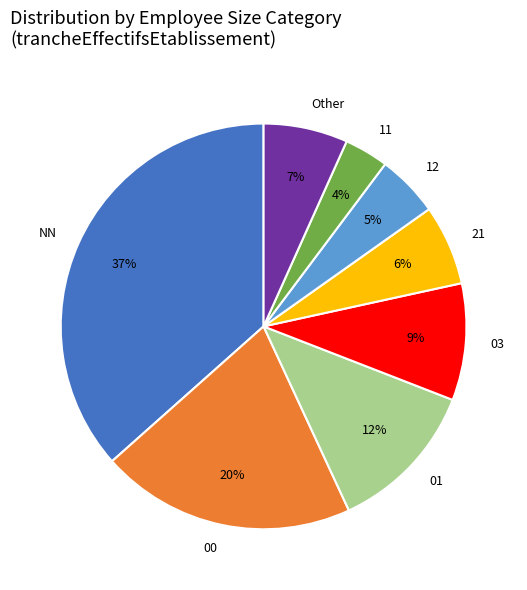

To the nearest percent, what is the combined percentage of 11 and 03?

13%